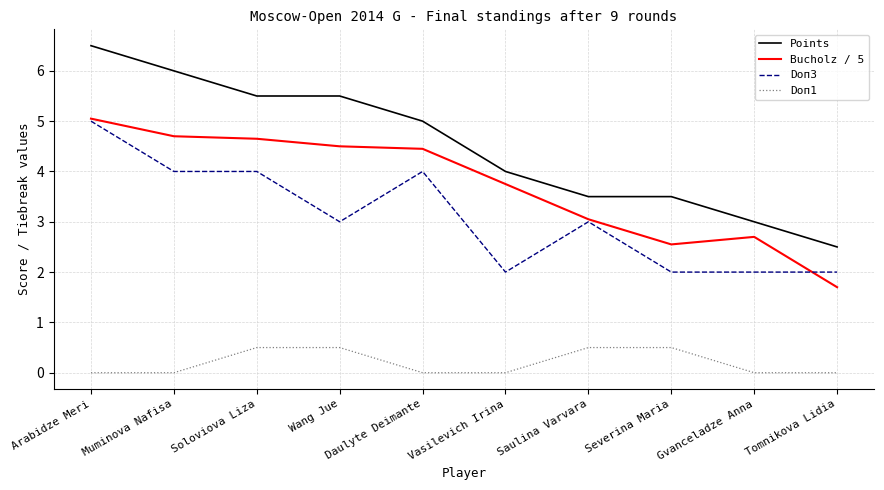

True or false: Bucholz / 5 has more than 0 points higher than both neighbors.

True